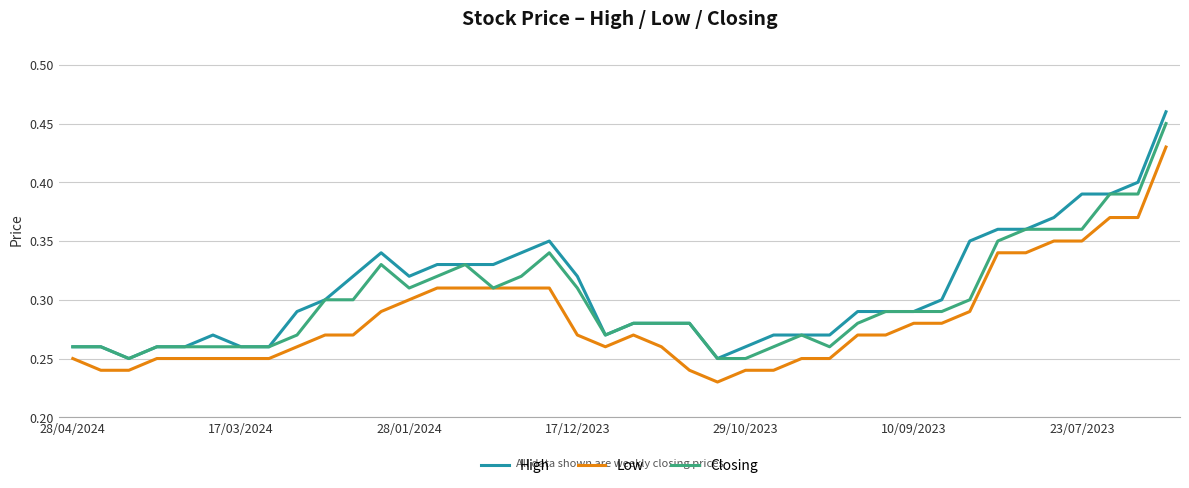

True or false: Low and High intersect in this chart.

False